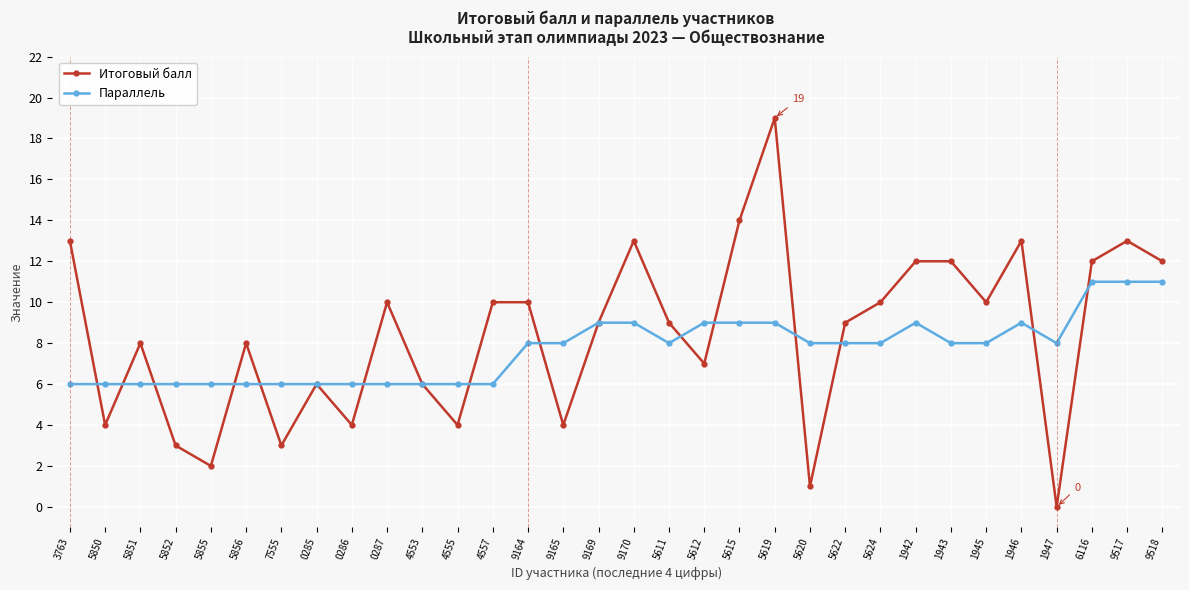

Is the value of Итоговый балл at 5624 greater than the value of Параллель at 6116?

No